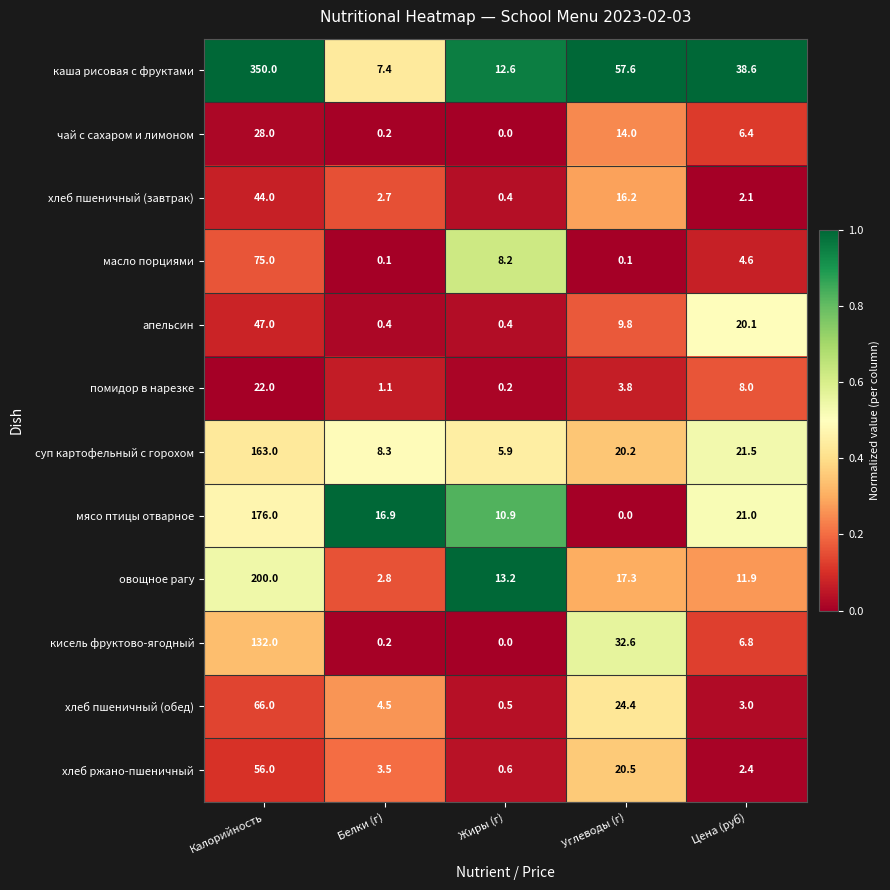

What is the difference between the highest and lowest values at Цена (руб)?

36.5